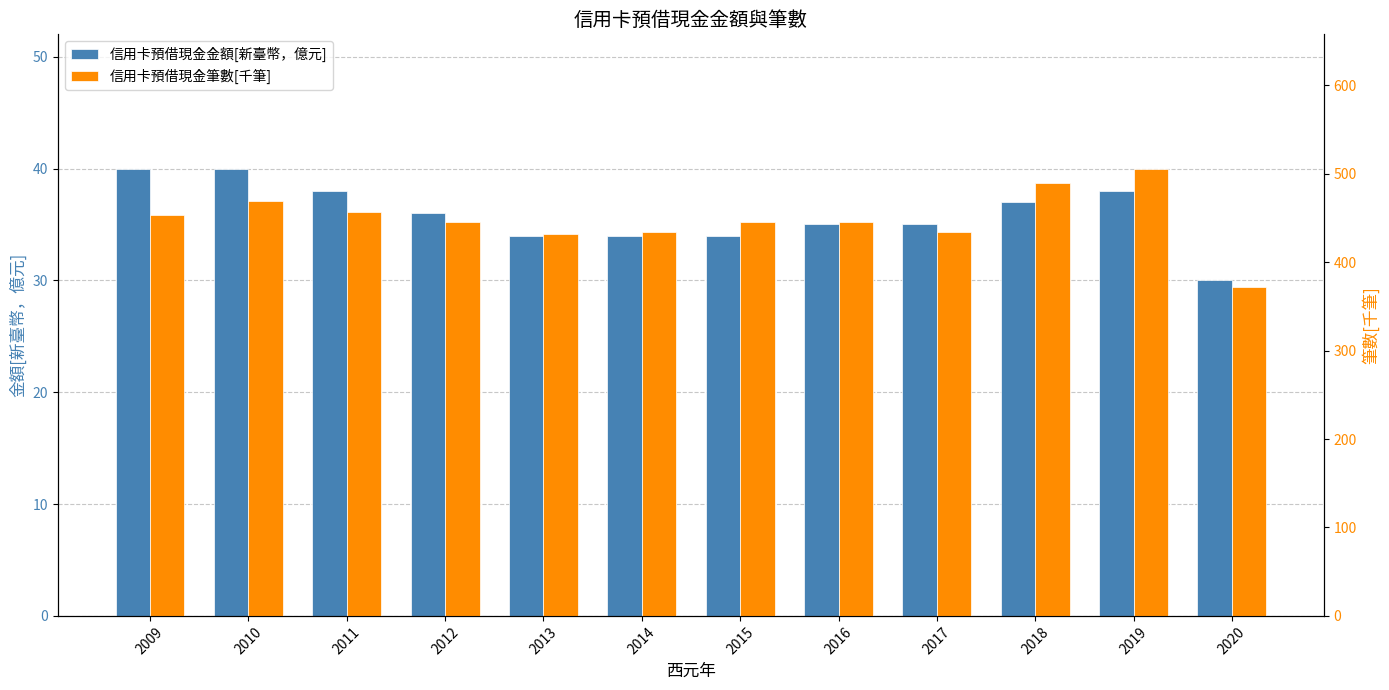

What is the value of the 信用卡預借現金筆數[千筆] bar at the 6th from the left?

434